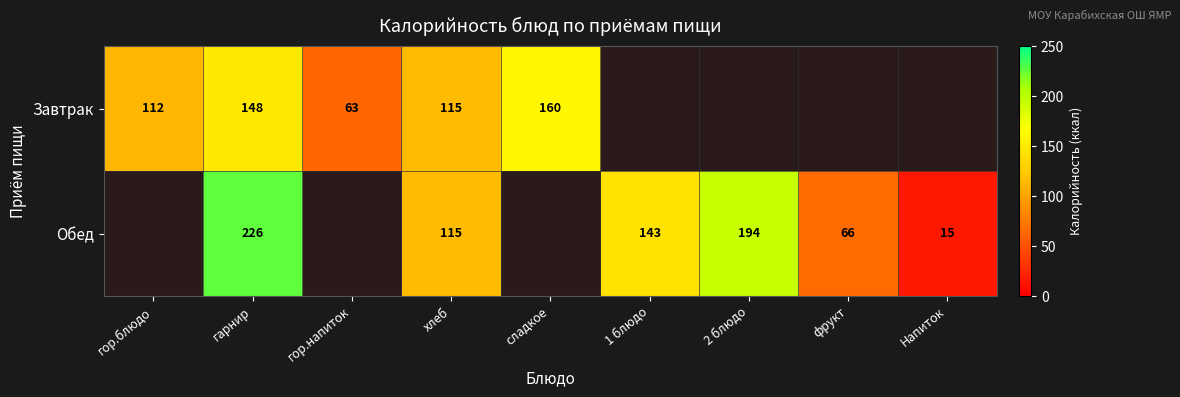

The Завтрак series shows 53 at хлеб. True or false?

False